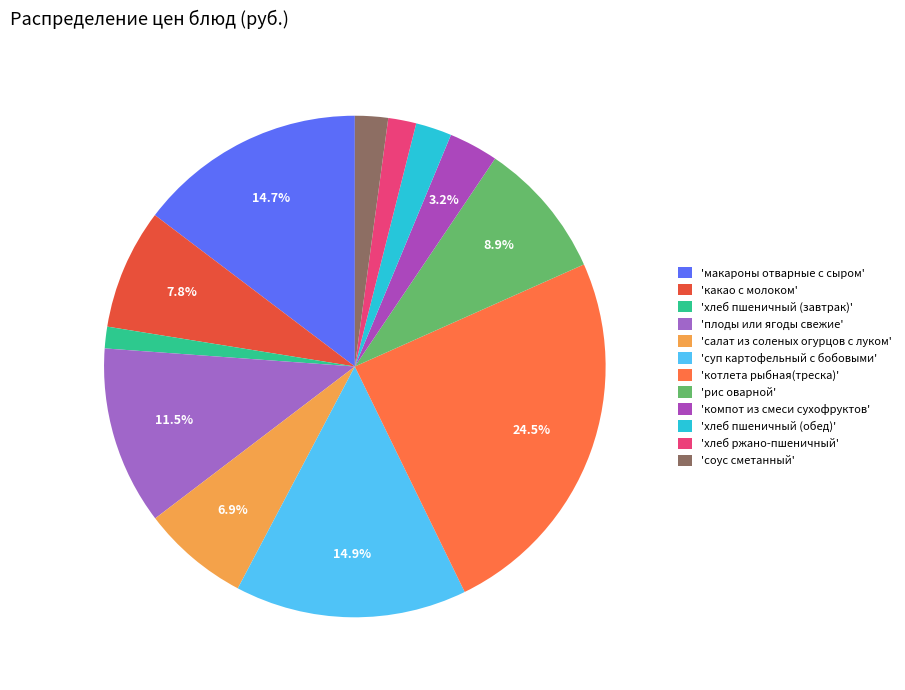

How many slices are in this pie chart?

12